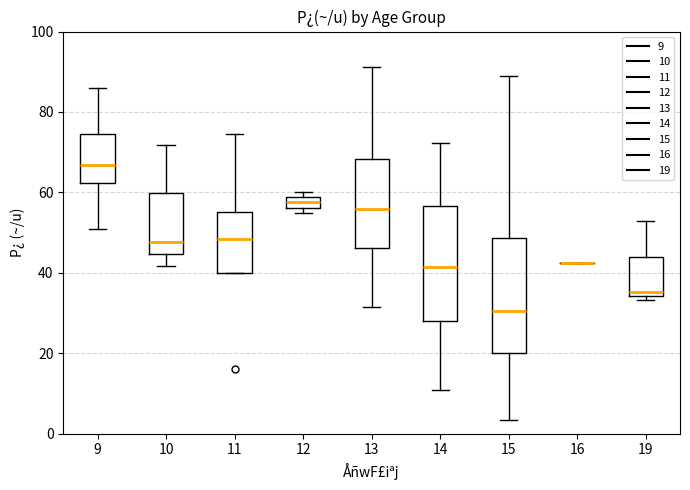

Where is the lower edge of the box at x = 13 on the y-axis? The values are not printed on the chart, so give them approximately, as read against the axis.

46